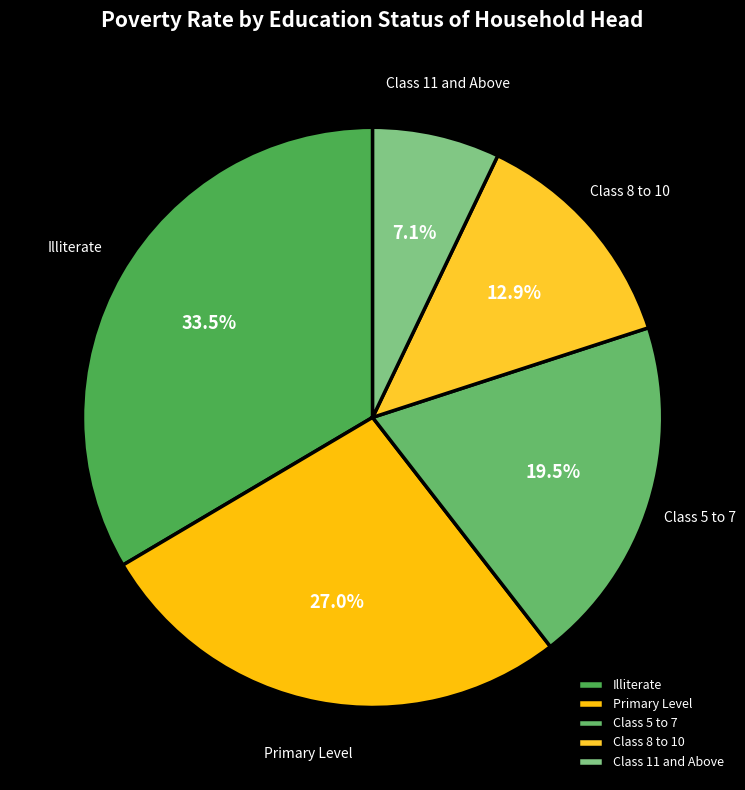

Which has a higher value, Class 8 to 10 or Class 5 to 7?

Class 5 to 7